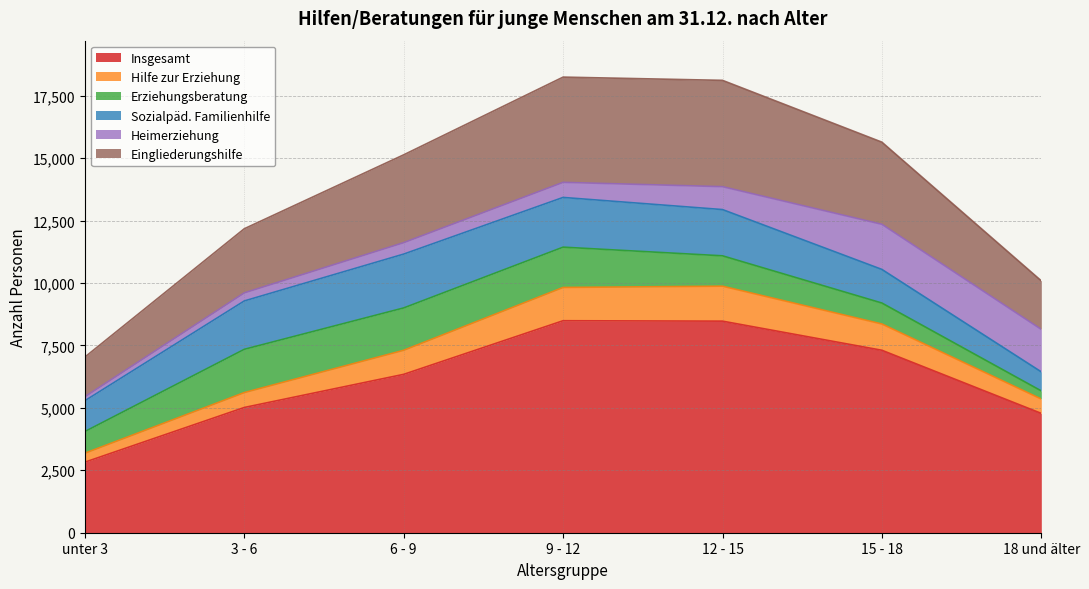

True or false: Hilfe zur Erziehung and Eingliederungshilfe intersect in this chart.

False